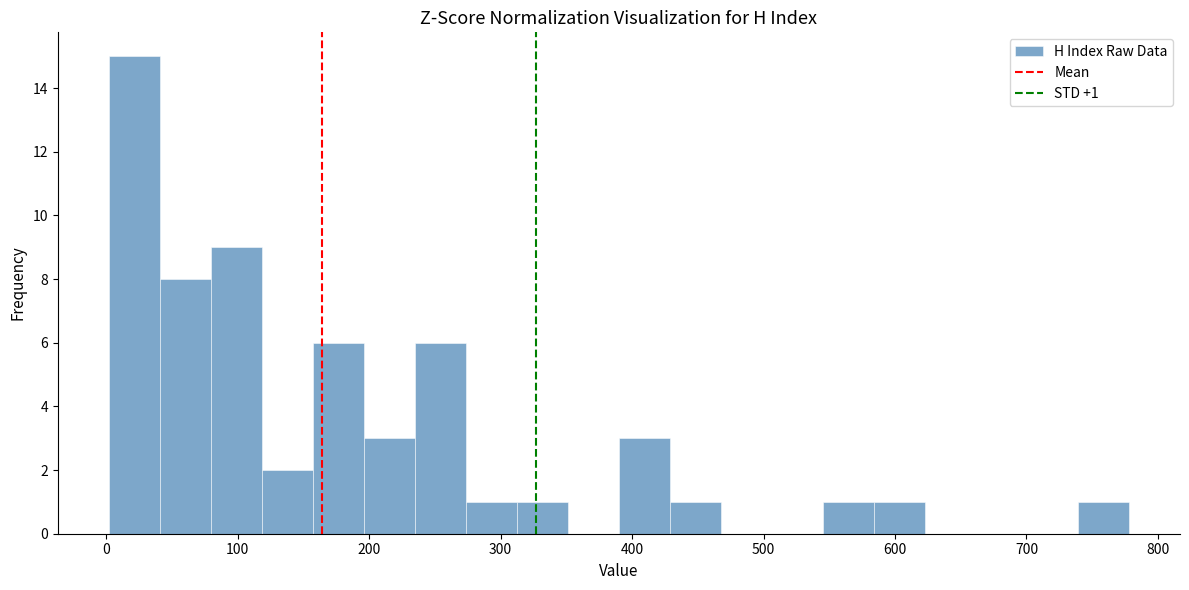

Around what value on the x-axis is the tallest bar? Give the approximate position of its centre, as read against the axis.

20